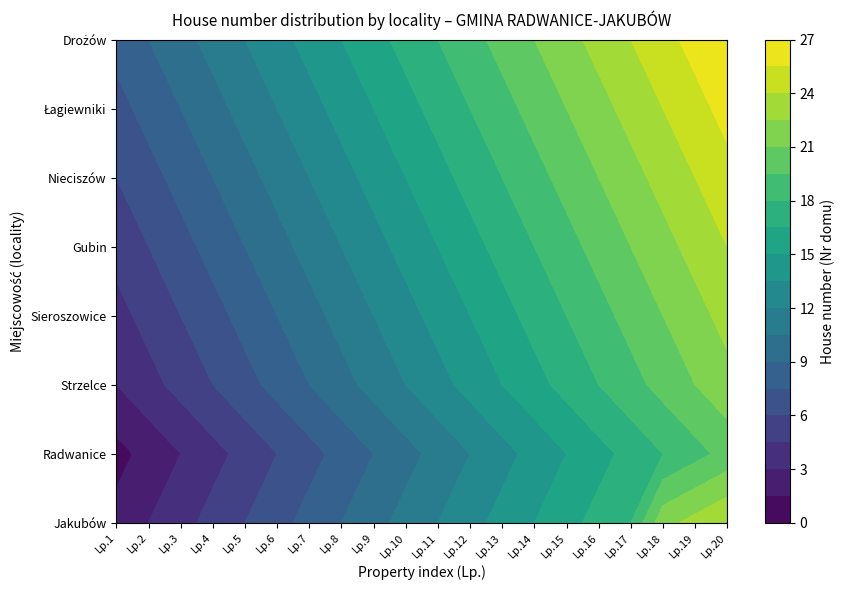

How many distinct data groups are displayed?

8